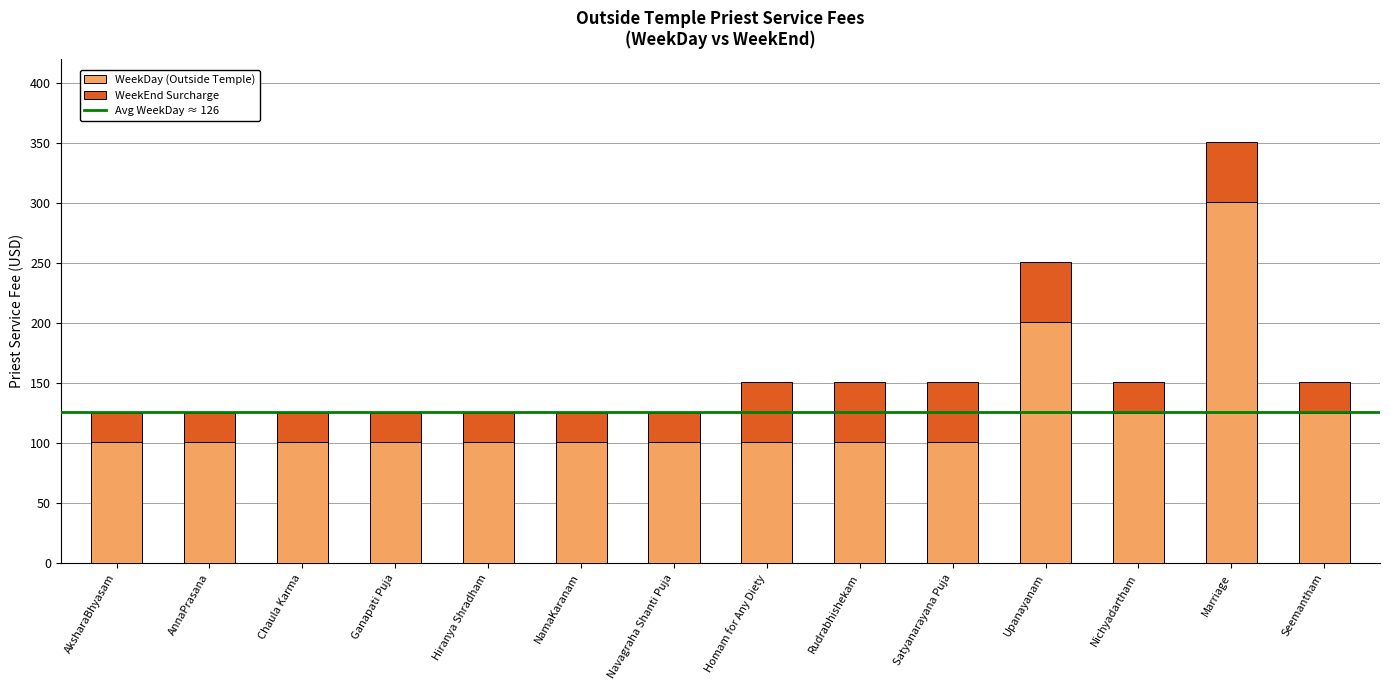

Reading left to right, transcribe the values for WeekDay (Outside Temple).

101	101	101	101	101	101	101	101	101	101	201	125	301	125